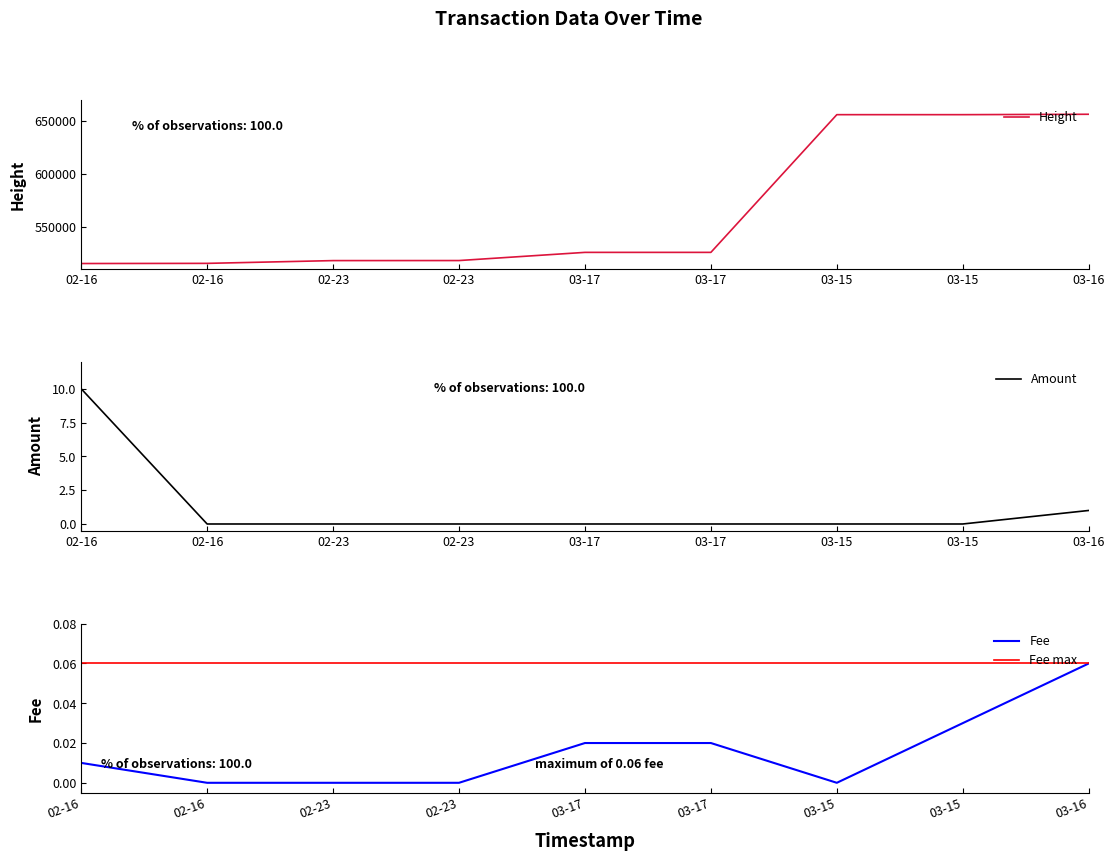

Which series has the widest spread of values?

Height